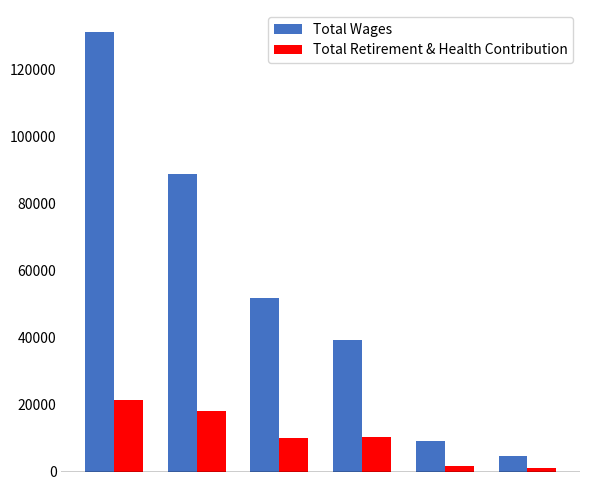

At how many categories does at least one series exceed 45650?

3